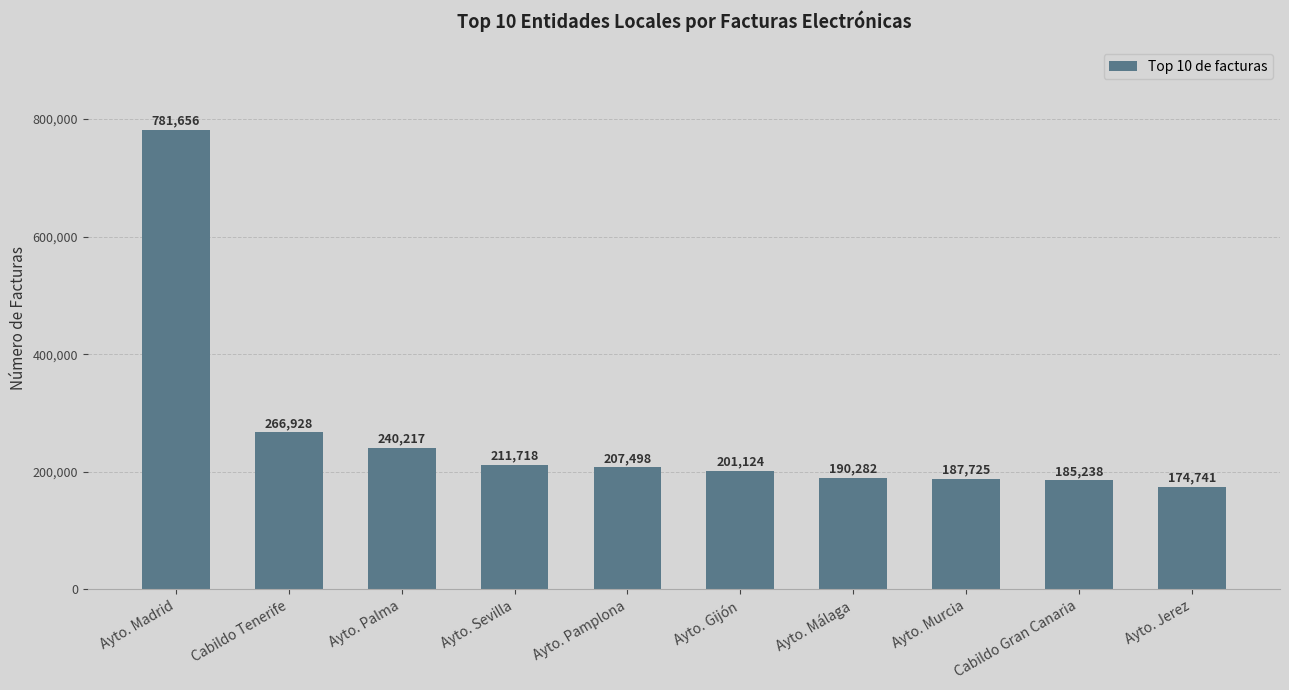

What is the label of the 8th bar from the right?

Ayto. Palma